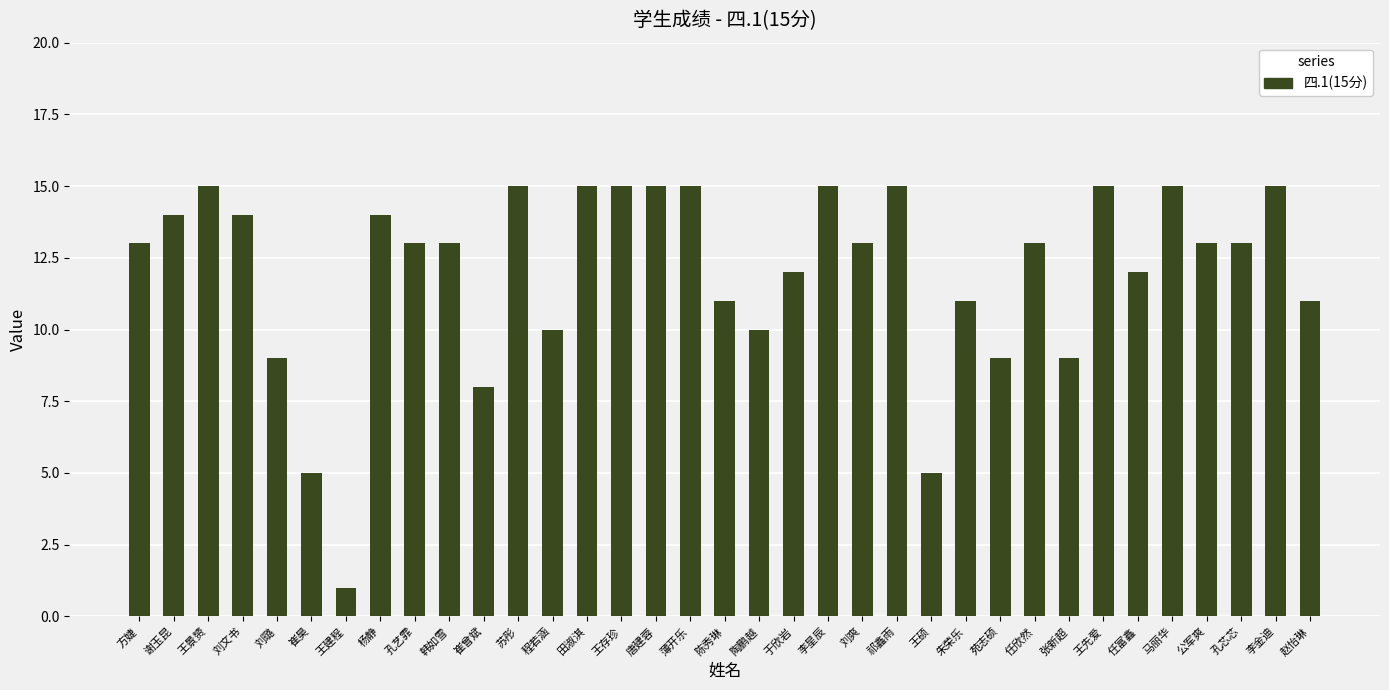

What is the greatest value displayed?

15